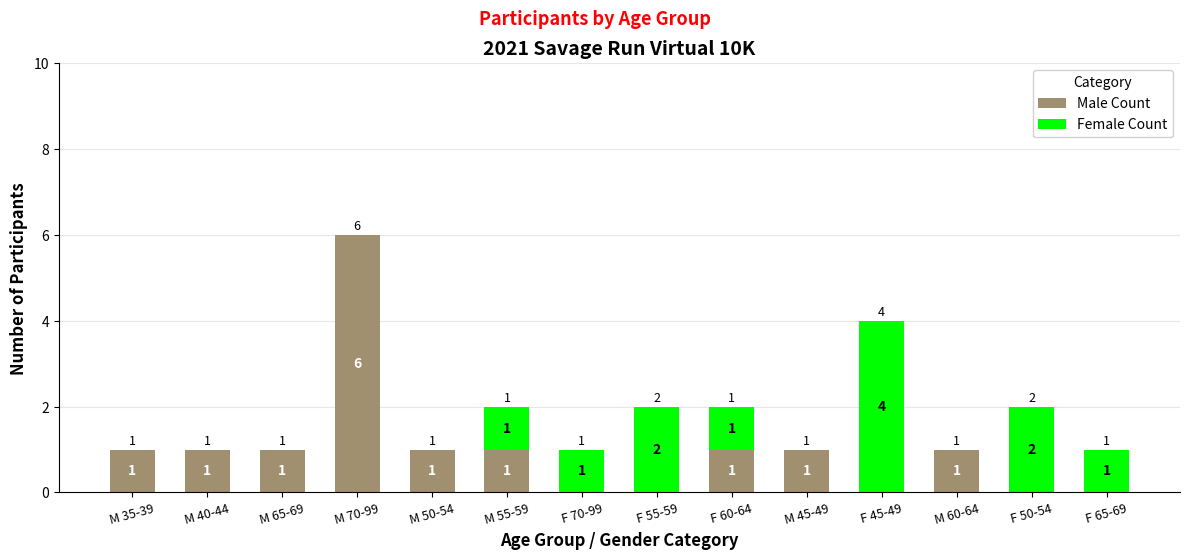

At which category is the sum across all series the highest?

M 70-99